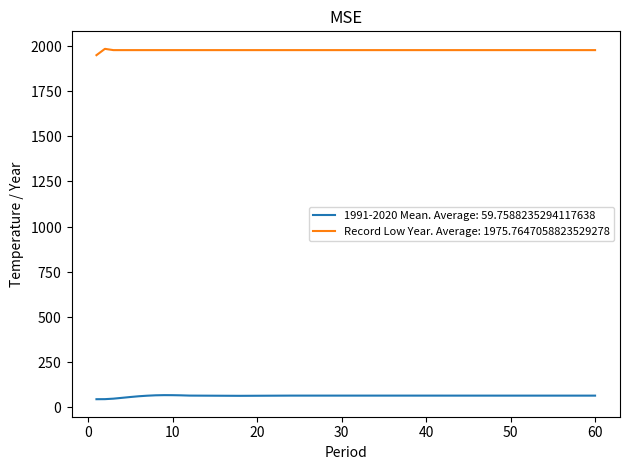

What are all the series names shown in the legend?

1991-2020 Mean. Average: 59.7588235294117638, Record Low Year. Average: 1975.7647058823529278